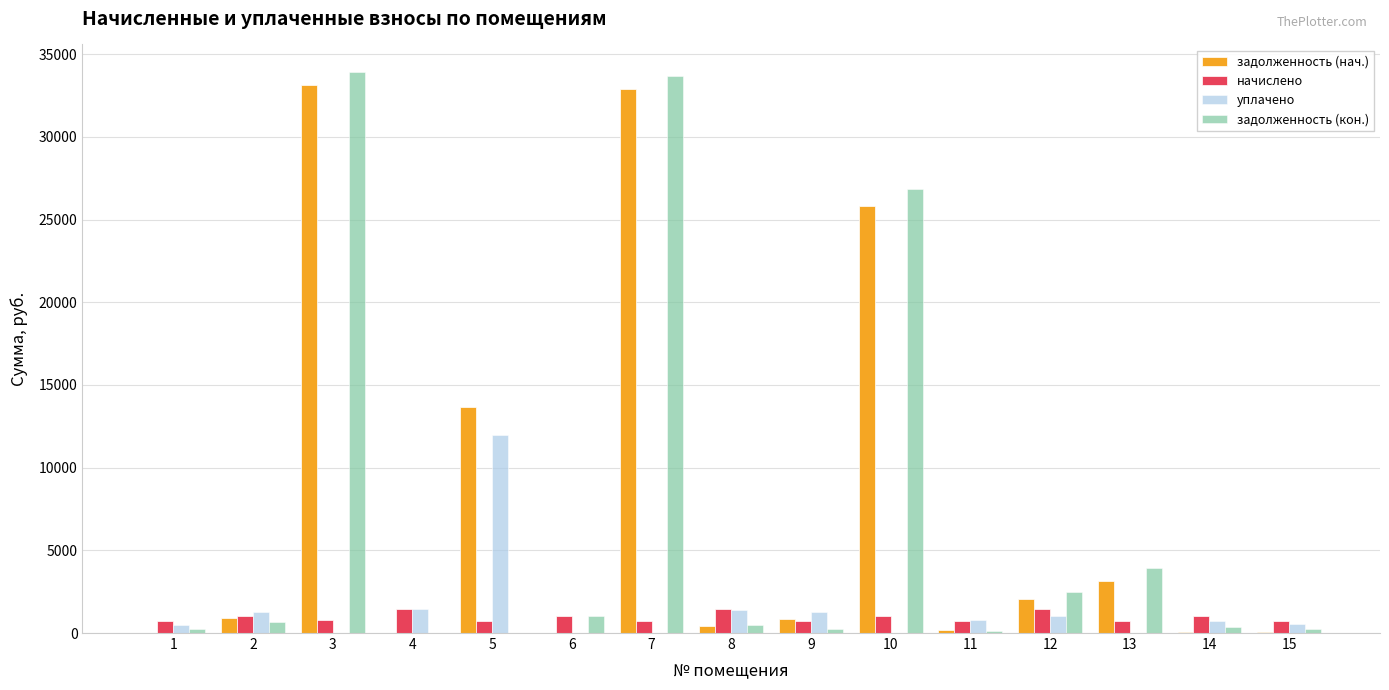

Which series has the largest range (max minus min)?

задолженность (кон.)